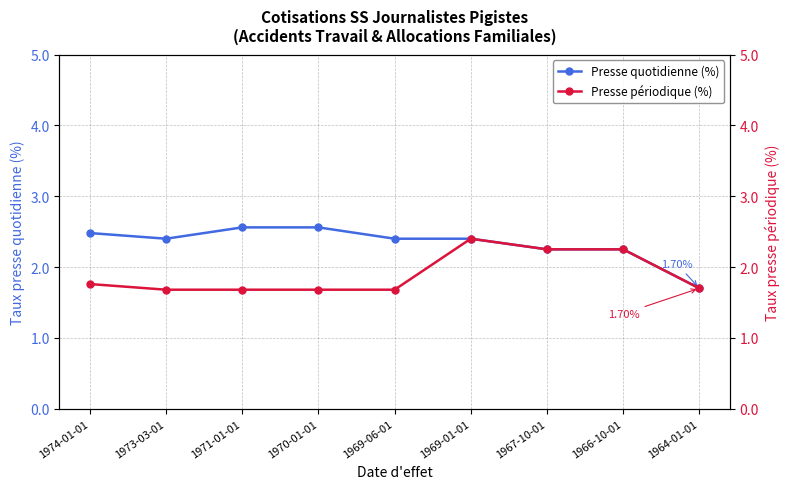

Reading left to right, what are all the values shown in this chart?

Presse quotidienne (%): 1974-01-01=2.5	1973-03-01=2.4	1971-01-01=2.6	1970-01-01=2.6	1969-06-01=2.4	1969-01-01=2.4	1967-10-01=2.2	1966-10-01=2.2	1964-01-01=1.7
Presse périodique (%): 1974-01-01=1.8	1973-03-01=1.7	1971-01-01=1.7	1970-01-01=1.7	1969-06-01=1.7	1969-01-01=2.4	1967-10-01=2.2	1966-10-01=2.2	1964-01-01=1.7